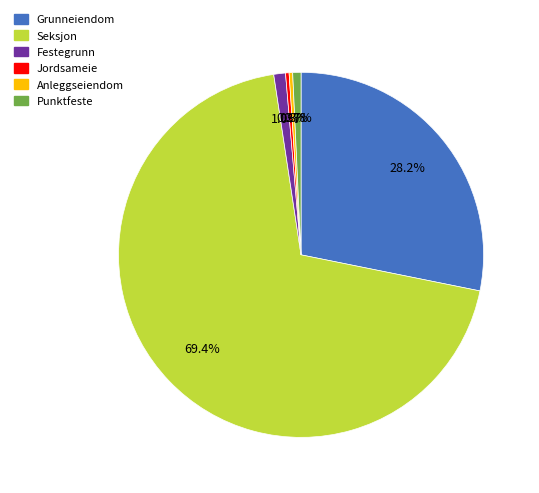

What is the ratio of the value at Anleggseiendom to the value at Punktfeste?

0.4